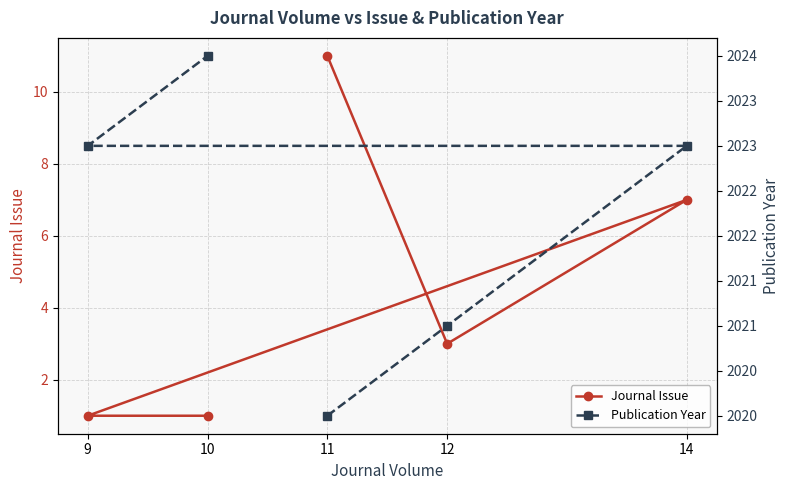

What is the approximate value of Journal Issue at 9?

1